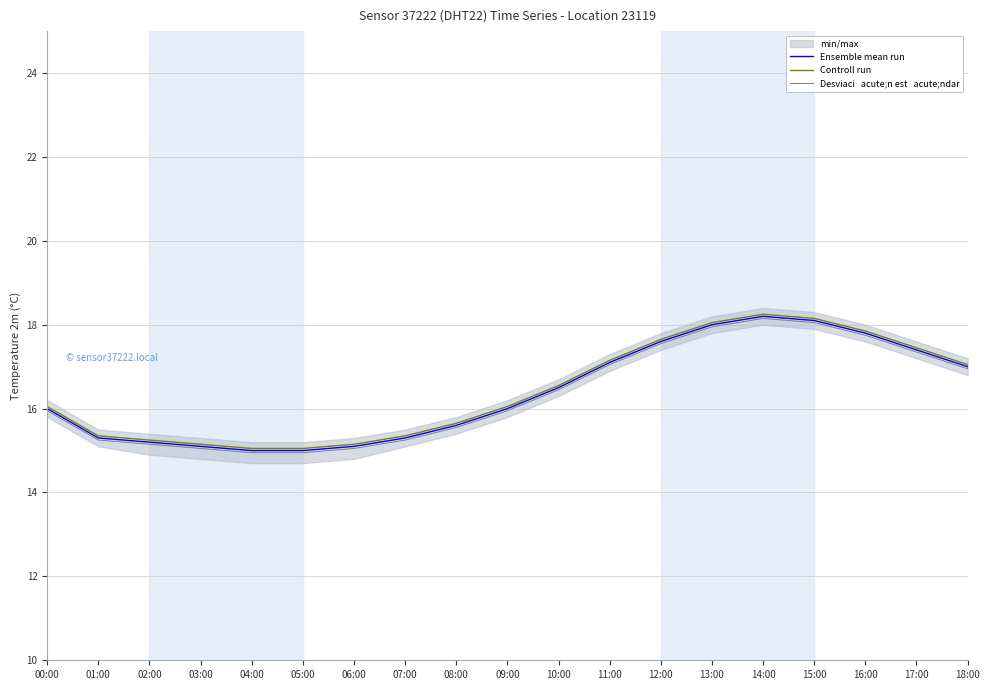

What is the sum of all Desviaci   acute;n est   acute;ndar values?

310.3